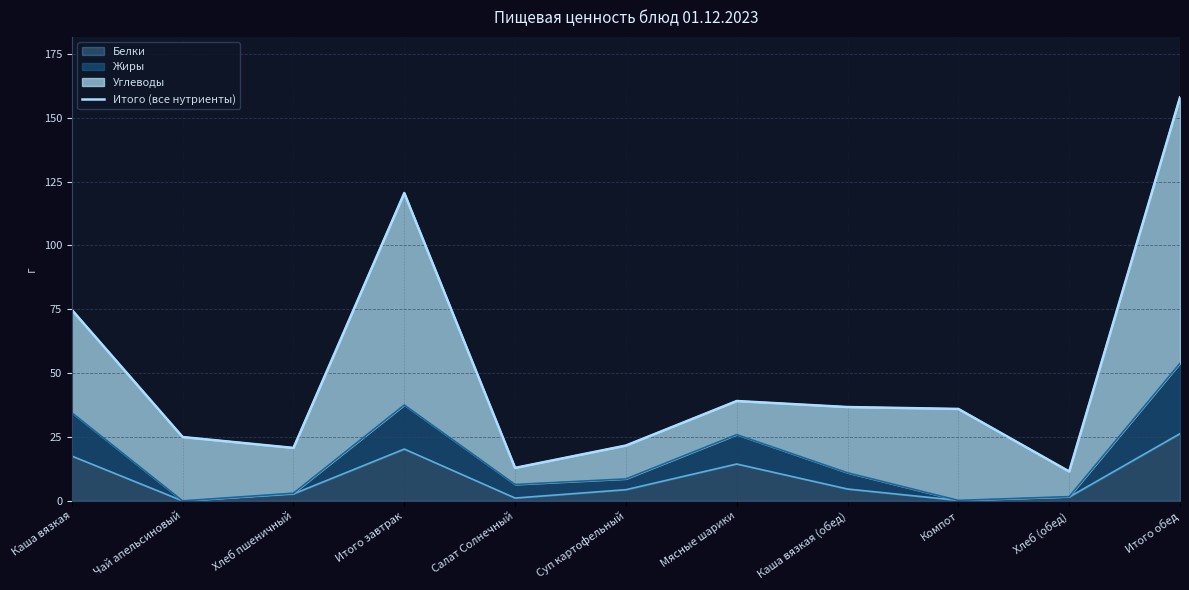

Which category has the lowest value across all series?

Хлеб (обед)